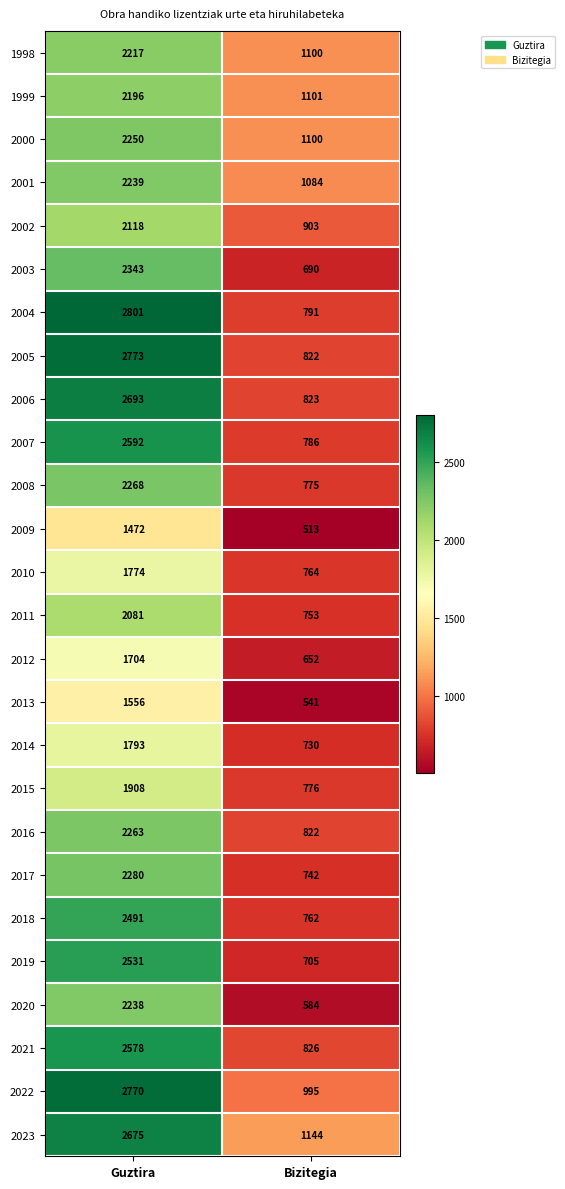

Where is 2023 nearest to the value 1909?

Bizitegia